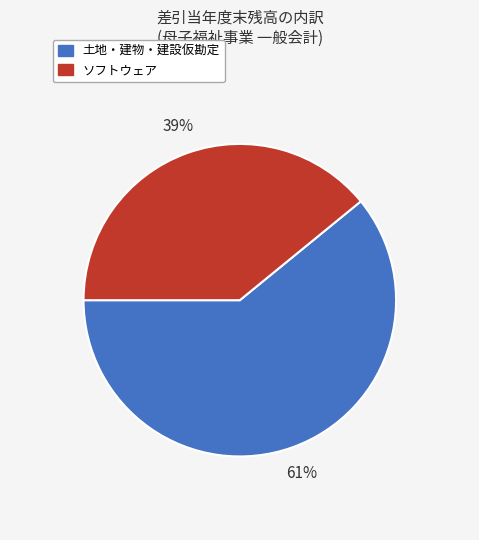

To the nearest percent, what is the average slice percentage?

50%